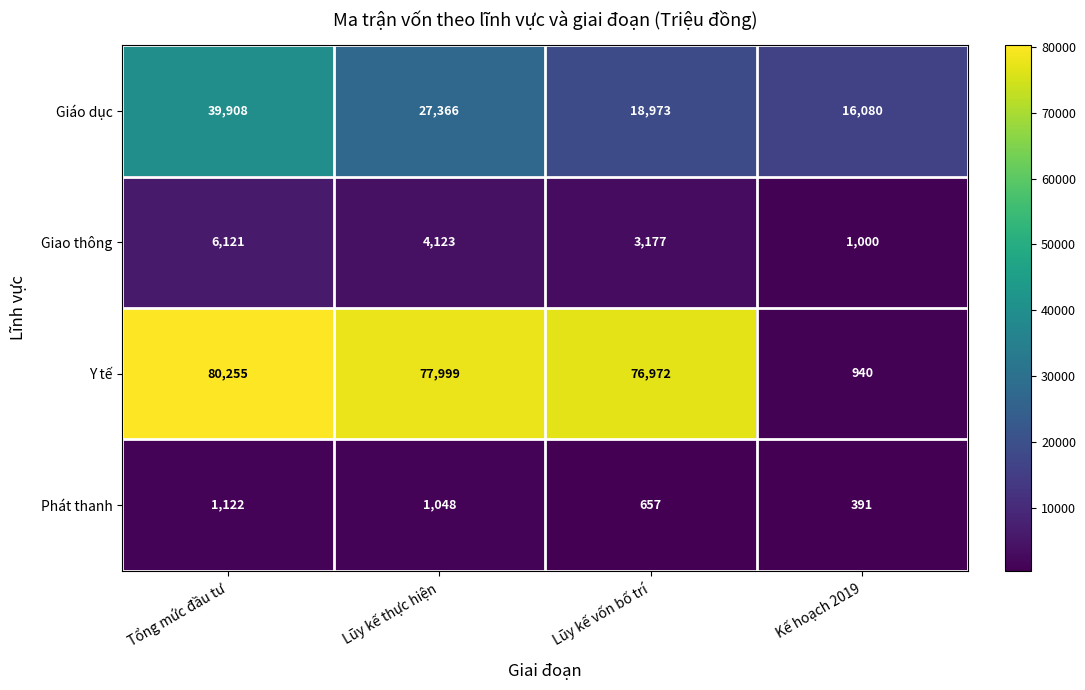

What is the difference between the Giao thông values at Kế hoạch 2019 and Lũy kế vốn bố trí?

2177